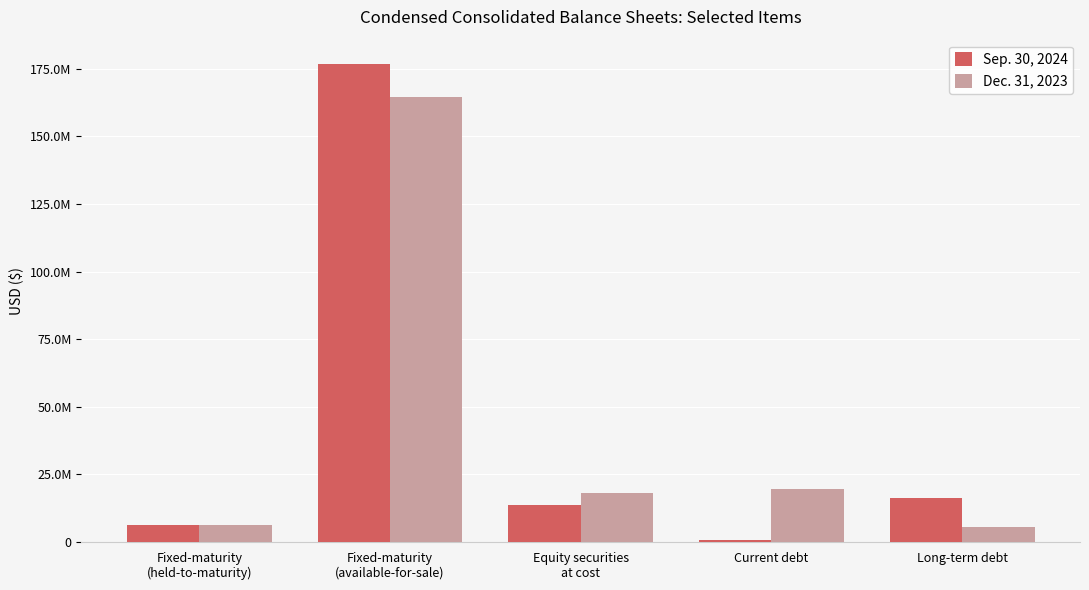

At which category is the sum across all series the highest?

Fixed-maturity
(available-for-sale)